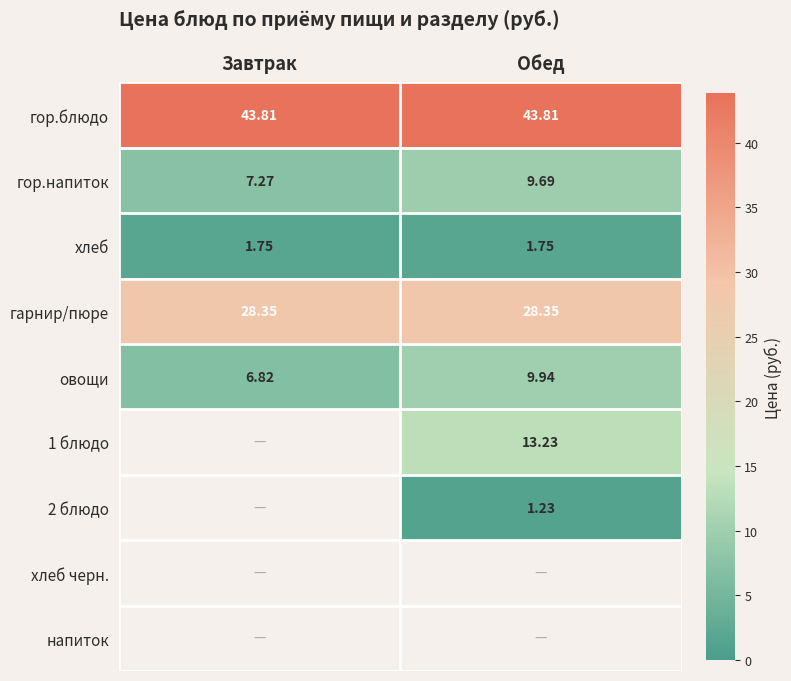

What is the difference between the maximum and minimum values in the гор.напиток series?

2.4